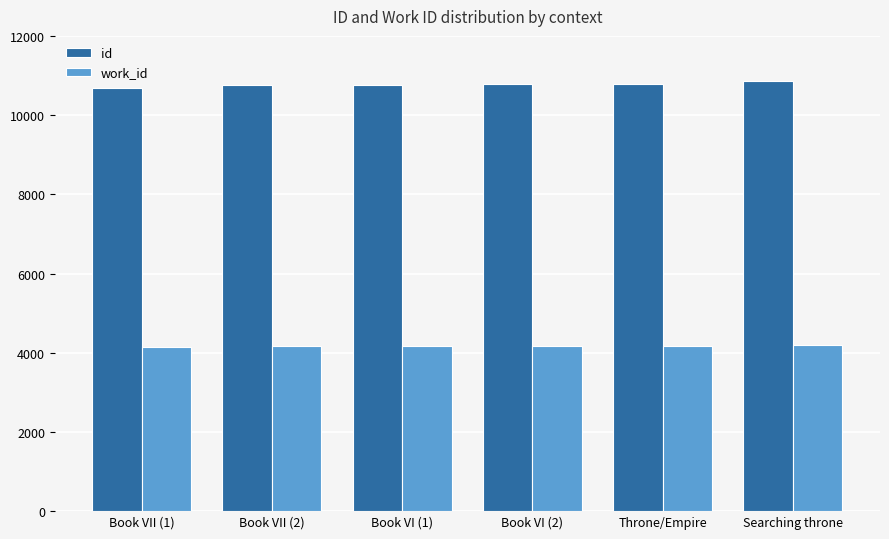

What is the sum of the id values at Throne/Empire and Book VII (1)?

21471